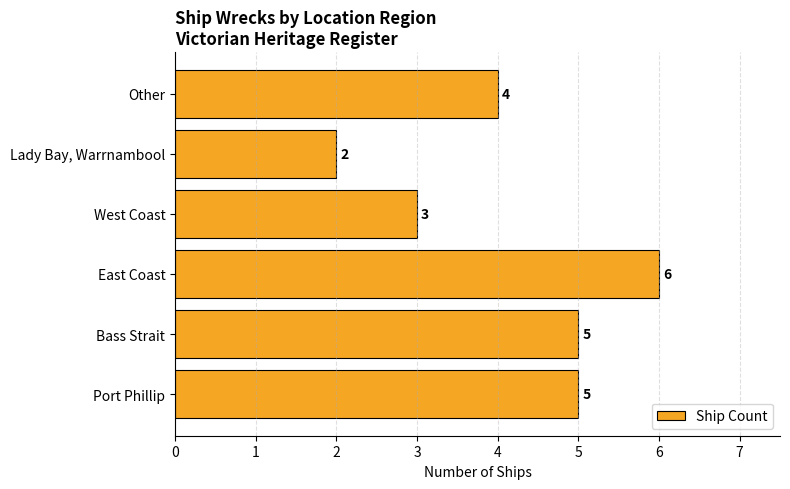

Between East Coast and Lady Bay, Warrnambool, which is larger?

East Coast